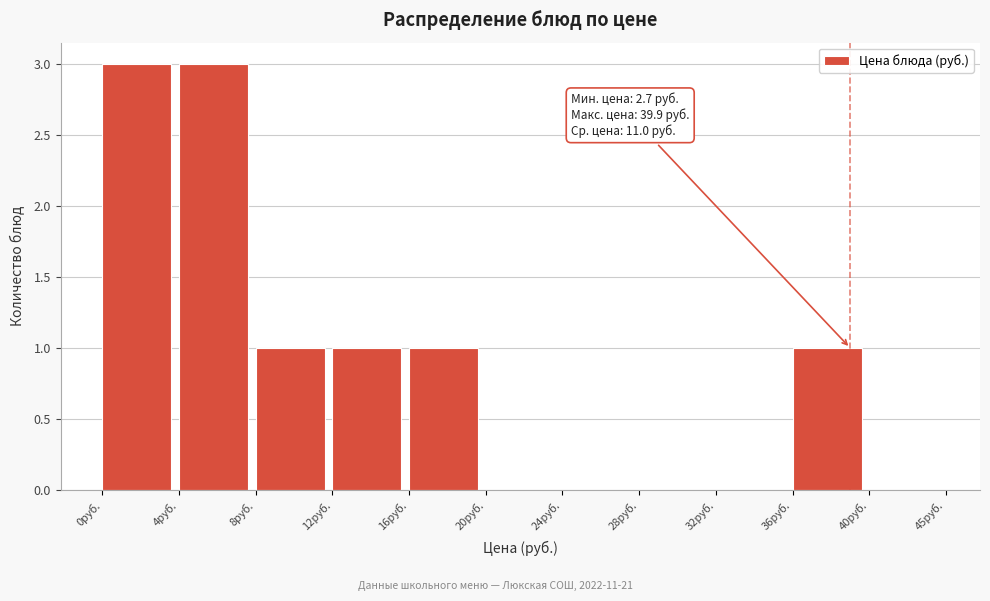

Reading left to right, what are all the values shown in this chart?

0руб.=3	4руб.=3	8руб.=1	12руб.=1	16руб.=1	20руб.=0	24руб.=0	28руб.=0	32руб.=0	36руб.=1	40руб.=0